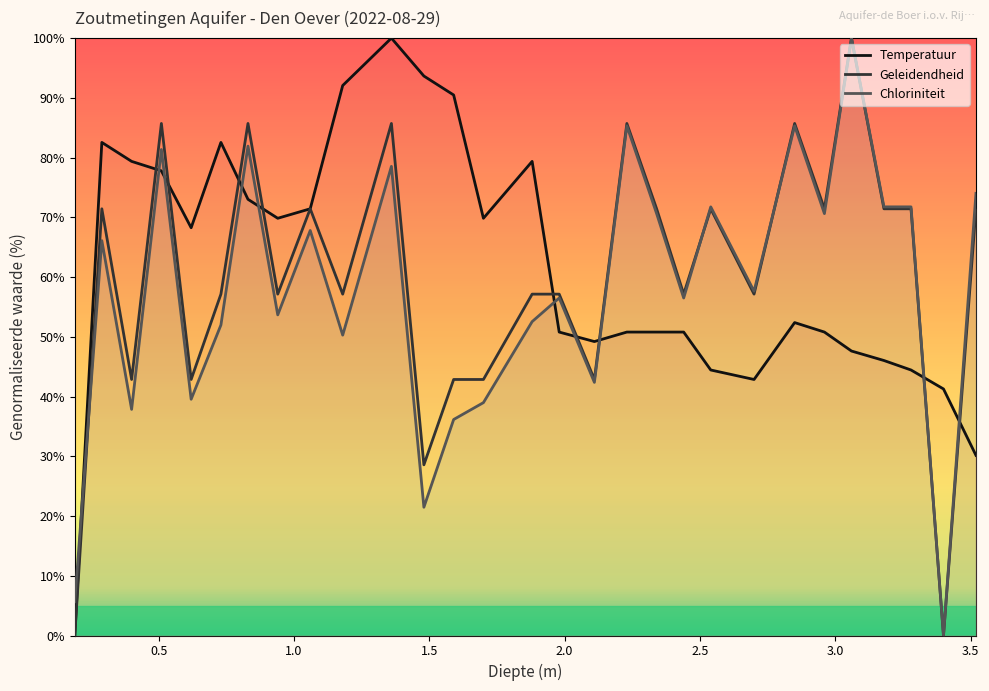

Between 2.44 and 1.48, which is larger?

1.48